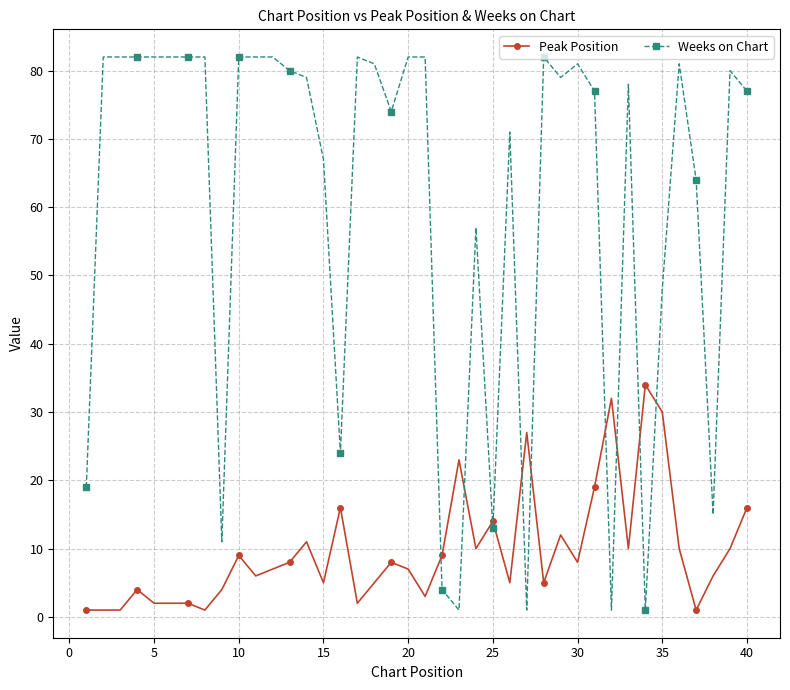

What is the maximum value shown in the chart?

82